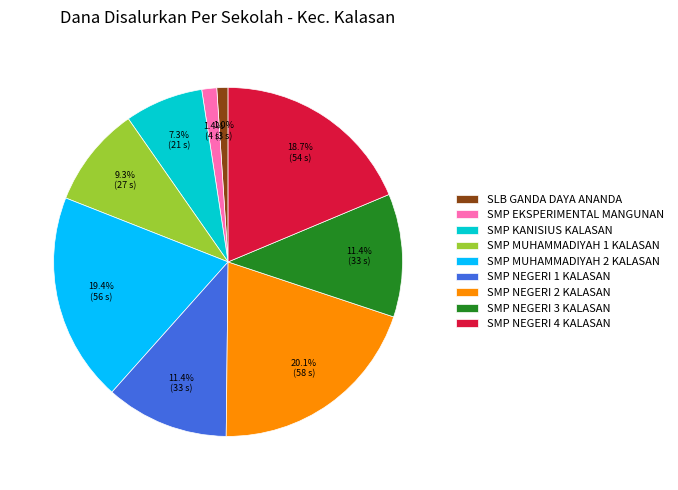

Does SMP EKSPERIMENTAL MANGUNAN account for over 50% of the chart?

No